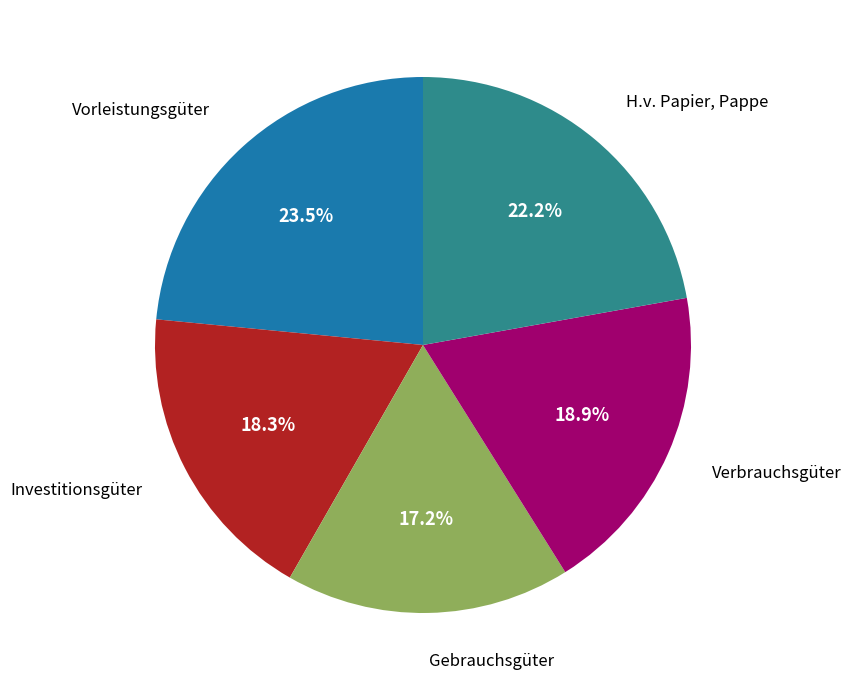

To the nearest percent, what is the combined percentage of Gebrauchsgüter and Verbrauchsgüter?

36%